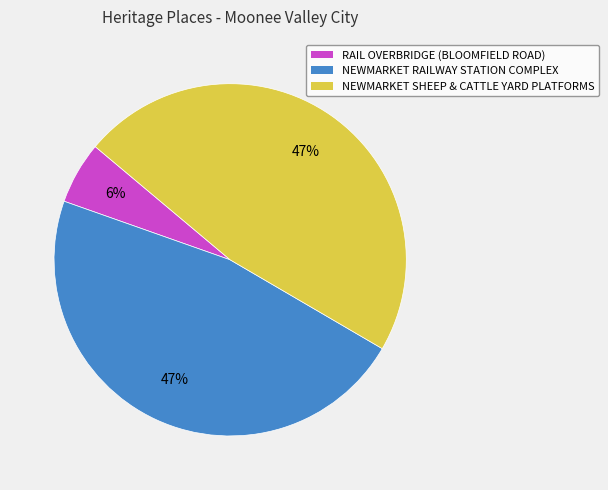

Which category has the smallest portion of the pie?

RAIL OVERBRIDGE (BLOOMFIELD ROAD)